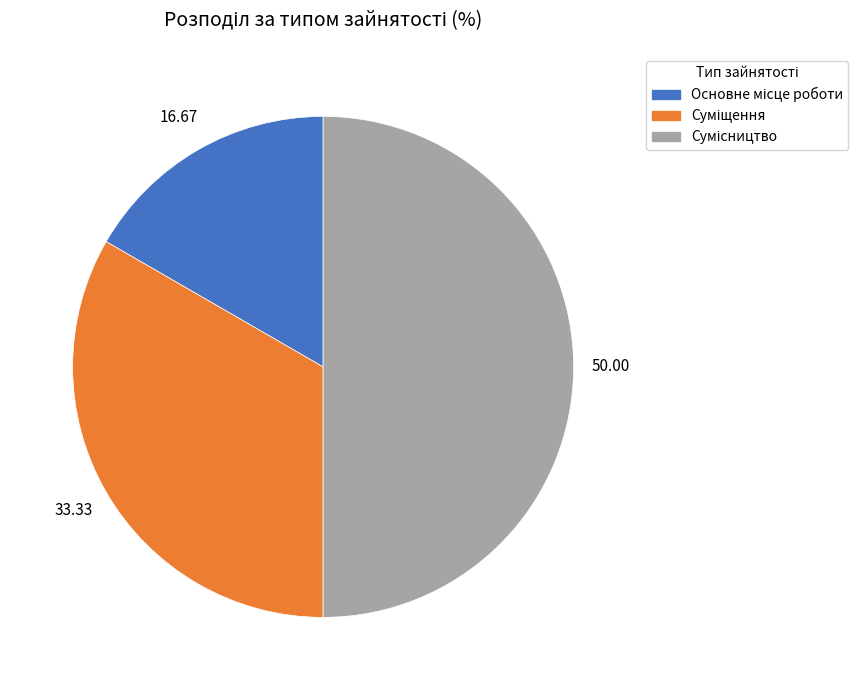

Which slice is the smallest?

Основне місце роботи